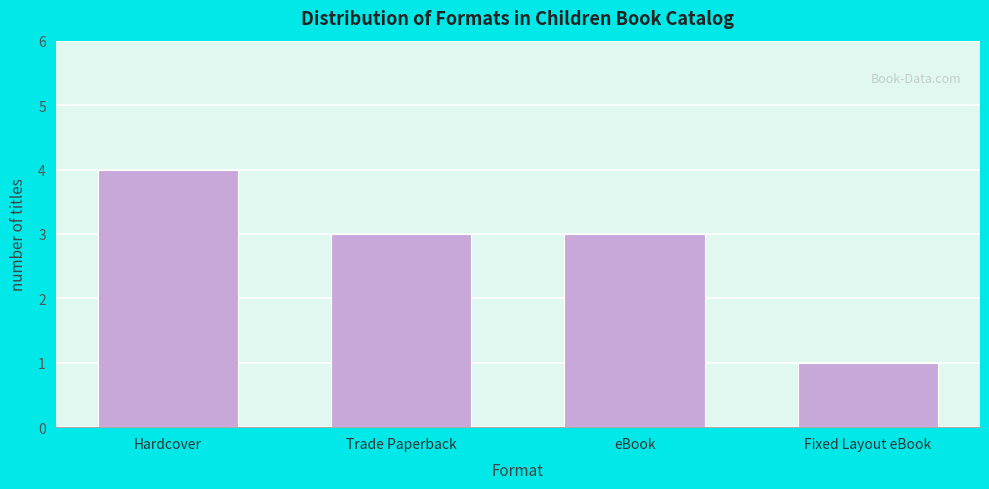

Reading left to right, what are all the values shown in this chart?

4	3	3	1